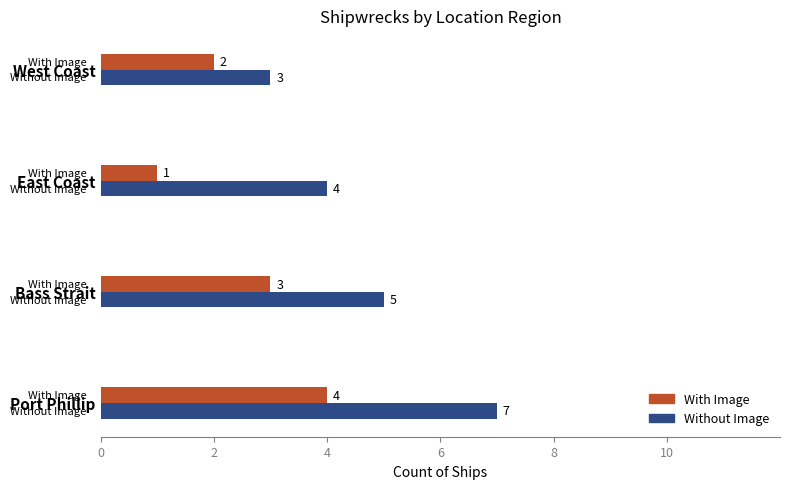

Rank the series at West Coast from highest to lowest value.

Without Image, With Image